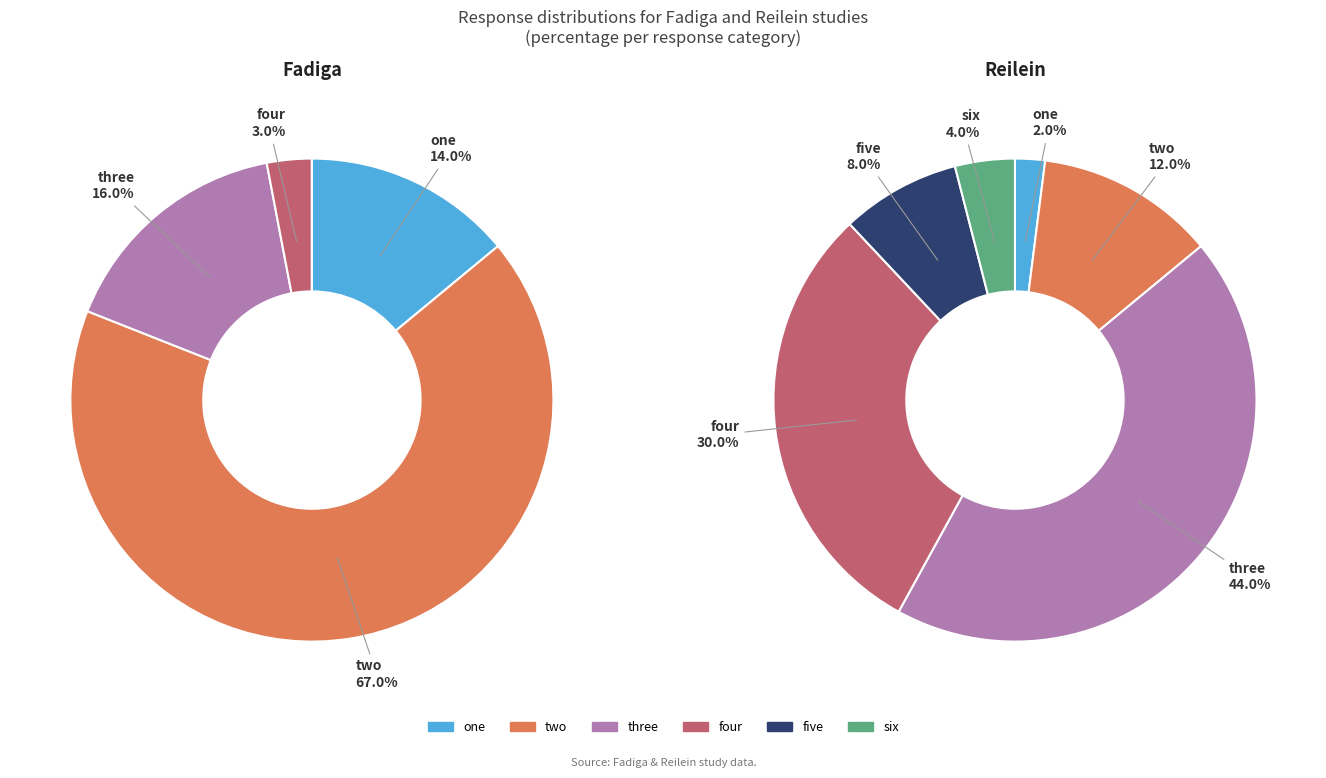

Is there a majority slice in this chart?

Yes